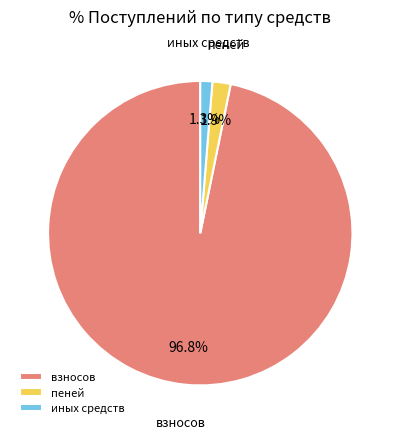

The пеней slice represents 14% of the pie. True or false?

False